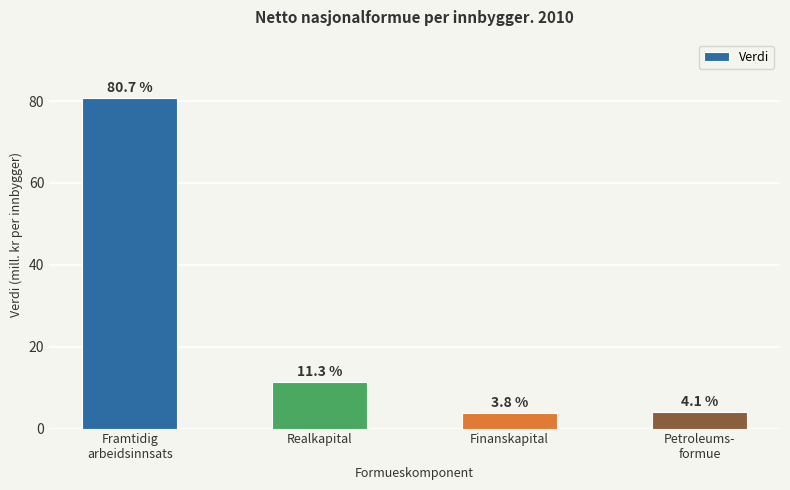

What is the value of the 2nd bar from the left?

11.3